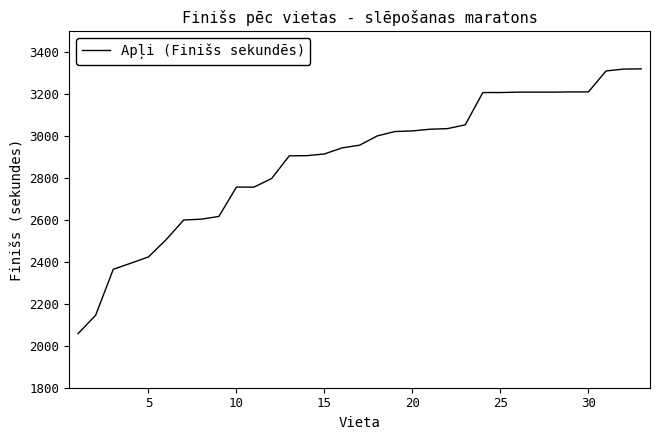

What is the smallest value displayed?

2058